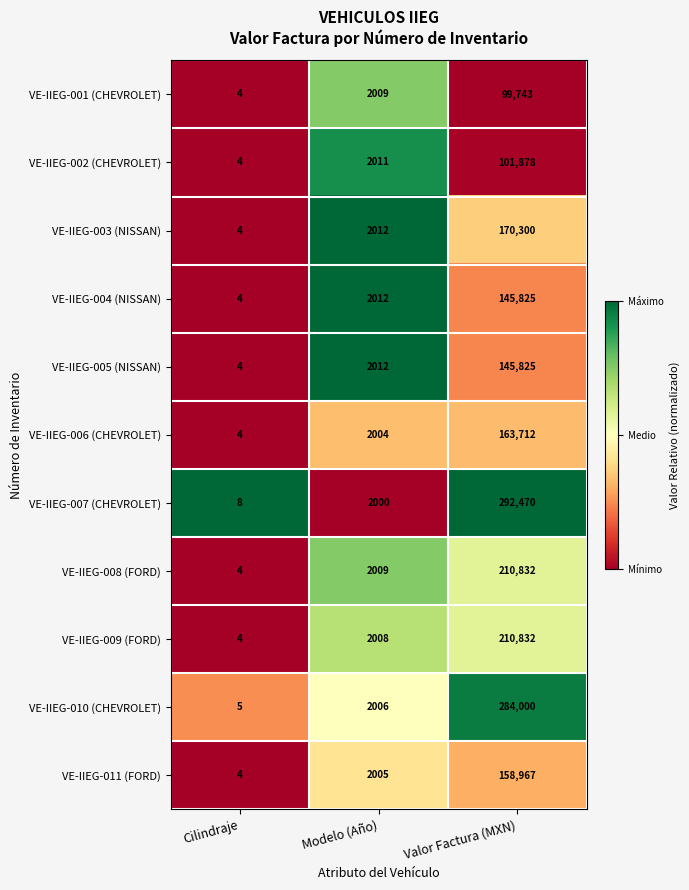

What is the difference between the maximum and minimum values in the VE-IIEG-003 (NISSAN) series?

170296